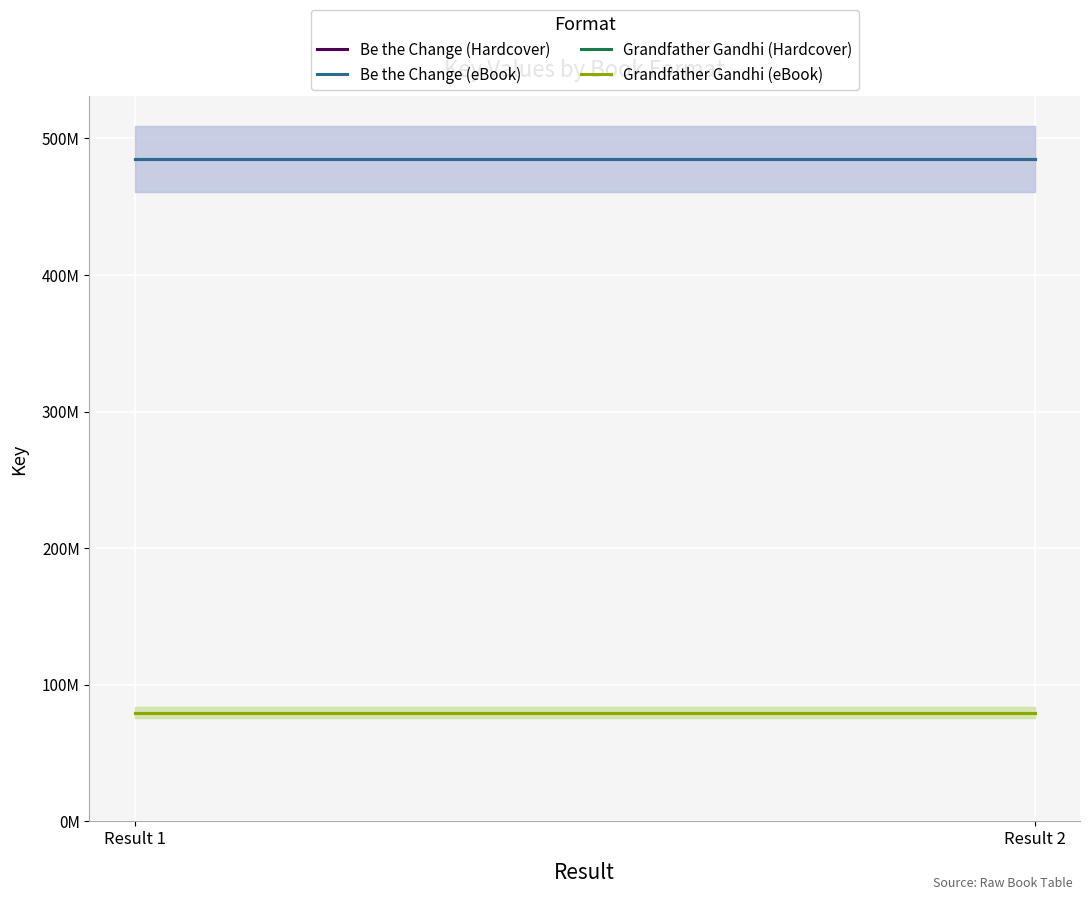

Count the number of data series in this chart.

4